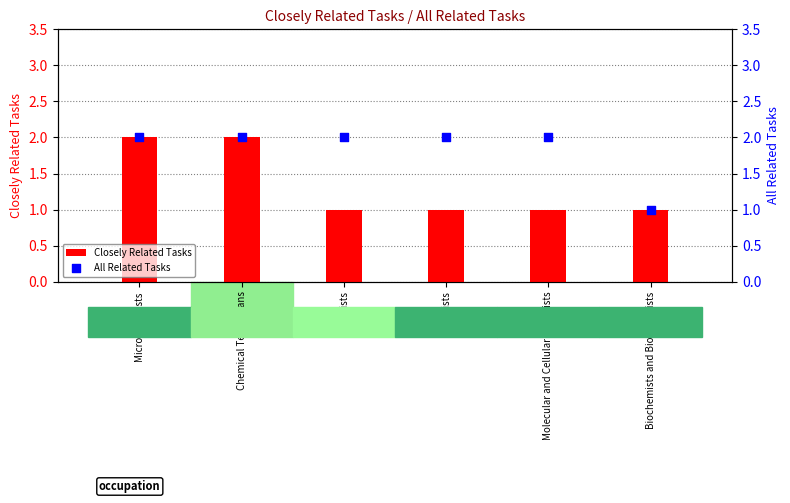

At which category is the sum across all series the highest?

Microbiologists